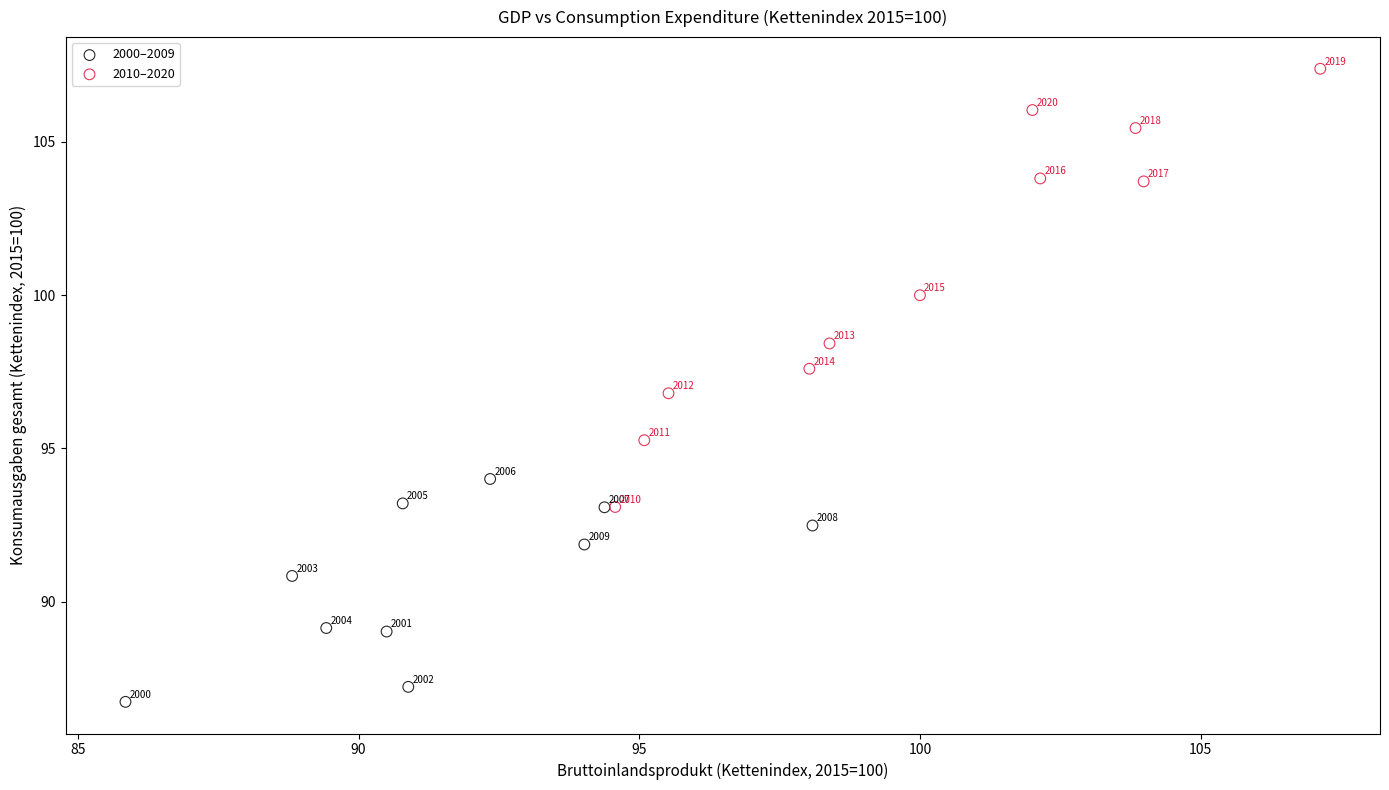

Which series reaches the minimum Y coordinate?

2000–2009